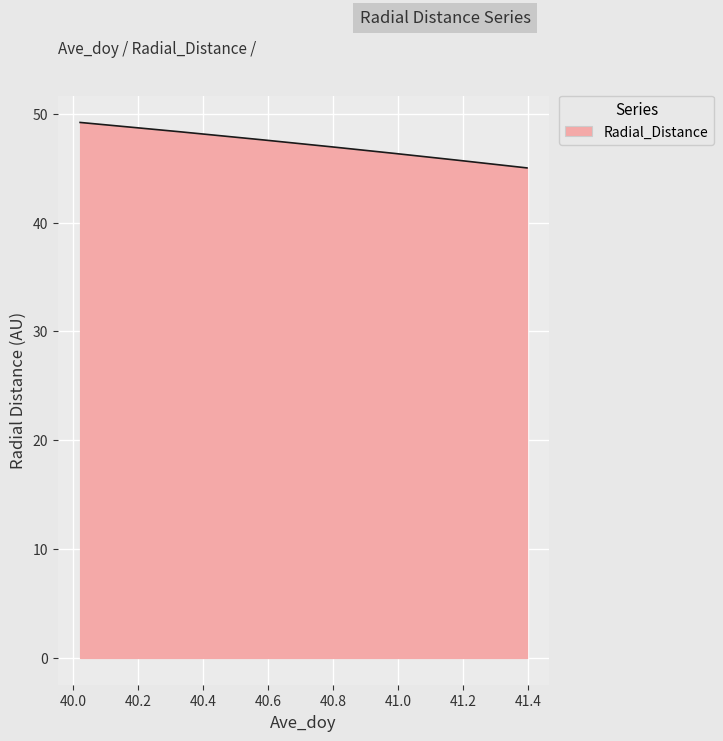

What is the greatest value displayed?

49.2